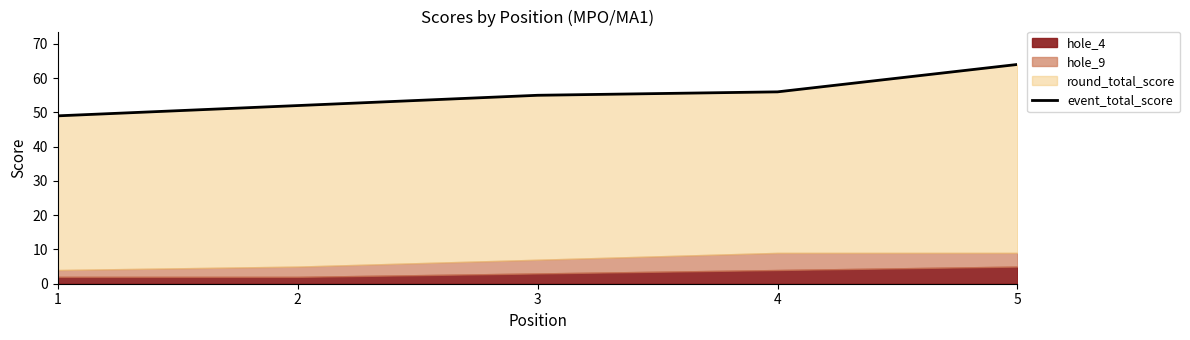

What is the smallest value displayed?

49